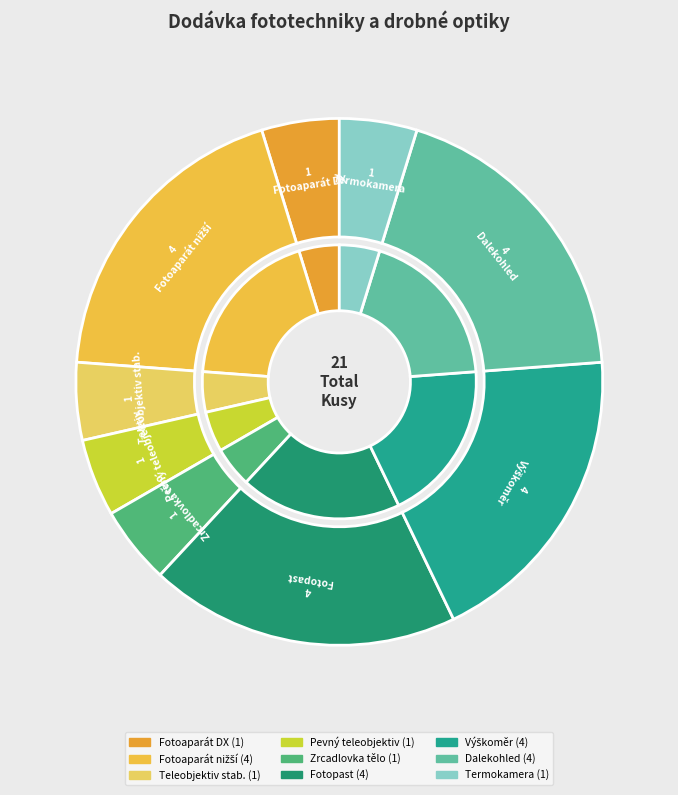

Does Pevný teleobjetiv represent more than half of the total?

No